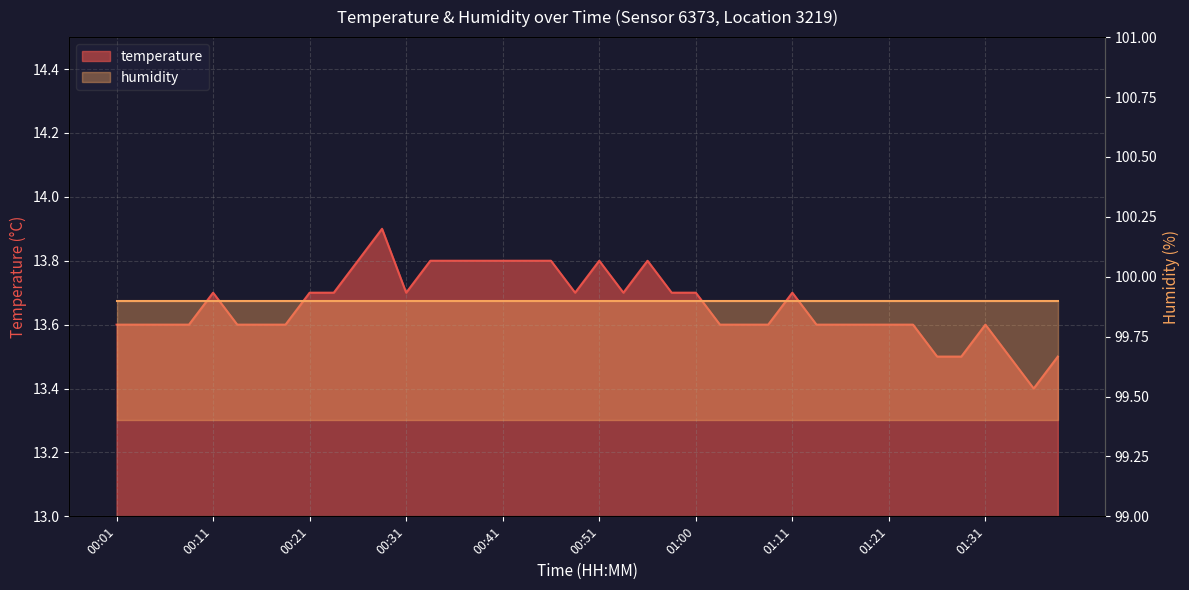

Between 01:08 and 00:09, which is larger?

01:08